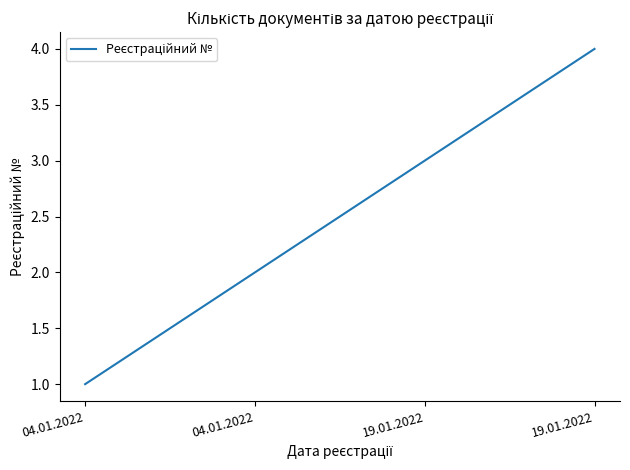

What is the sum of the values at 04.01.2022 and 19.01.2022?

6